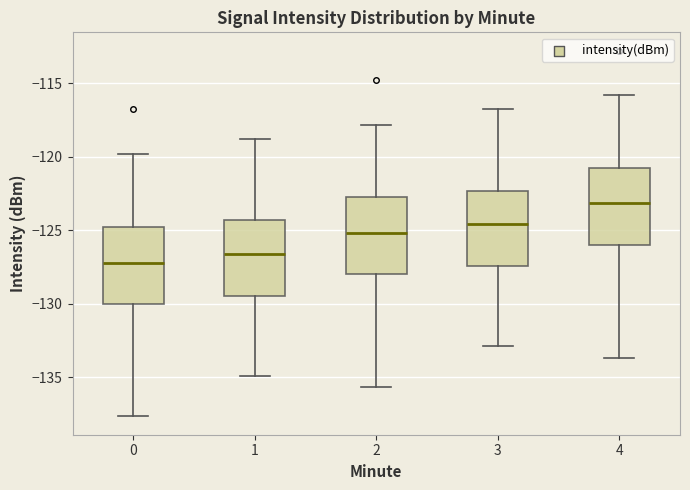

Which box's median line is the highest?

4